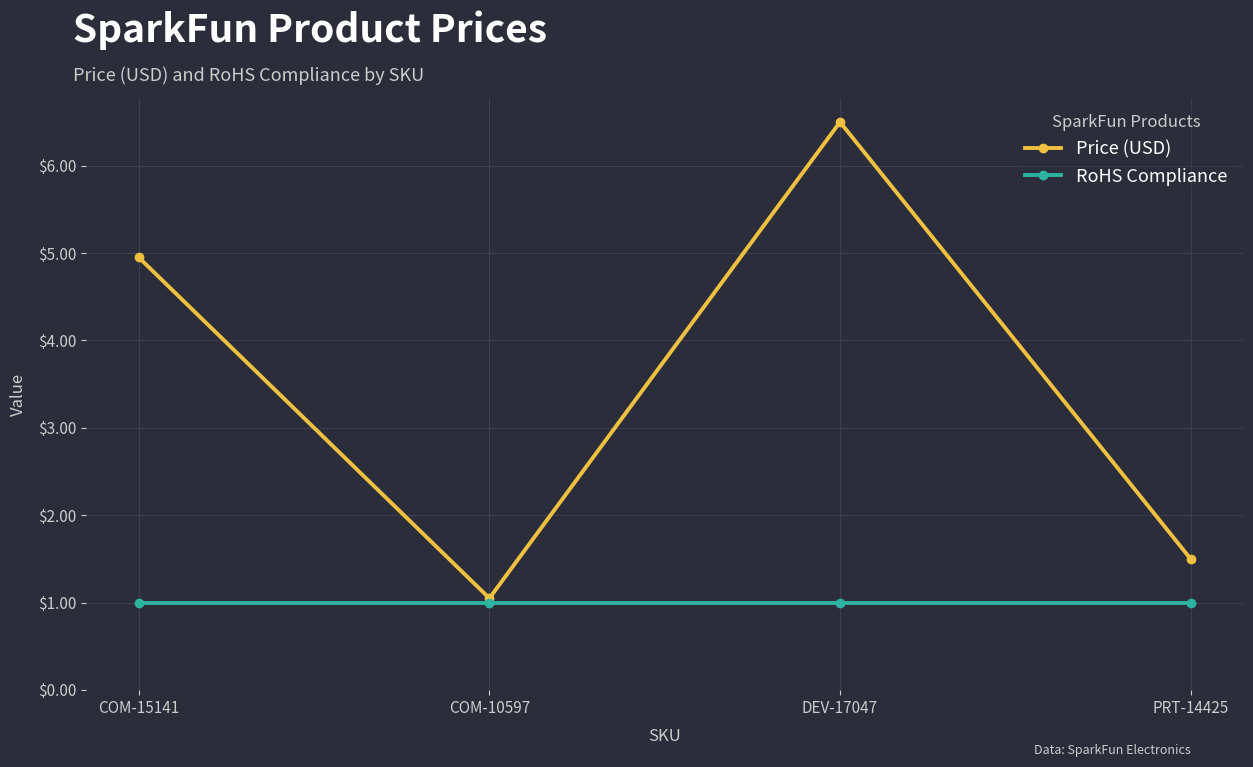

Which series has the largest total across all categories?

Price (USD)